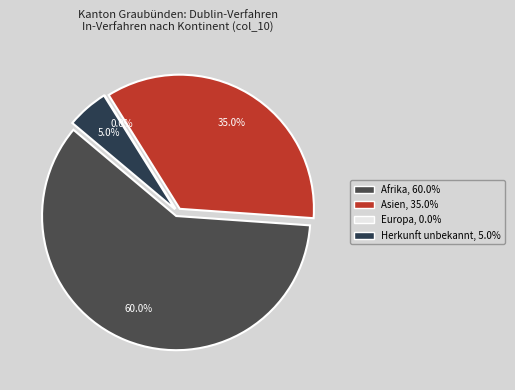

Which has a higher value, Europa or Herkunft unbekannt?

Herkunft unbekannt